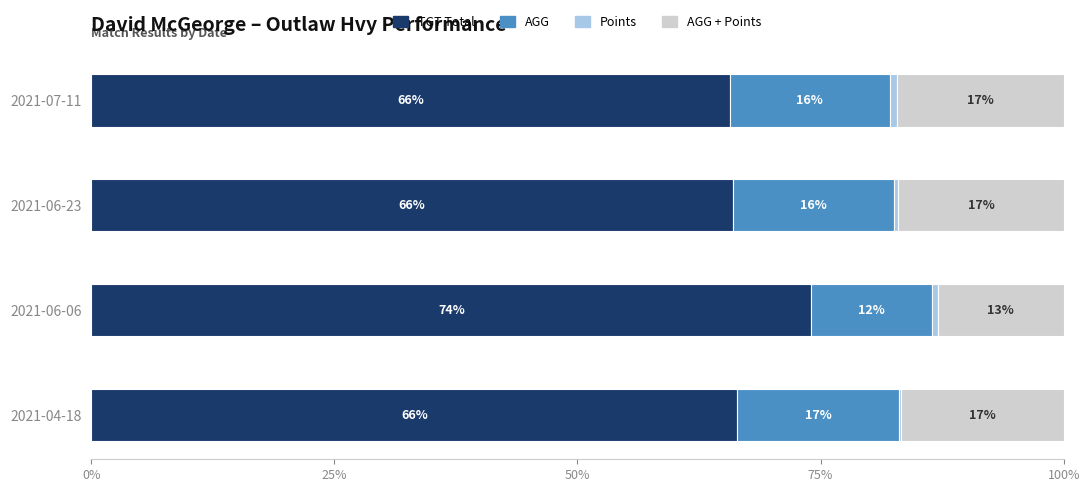

Which category has the highest value in the TGT Total series?

2021-06-06